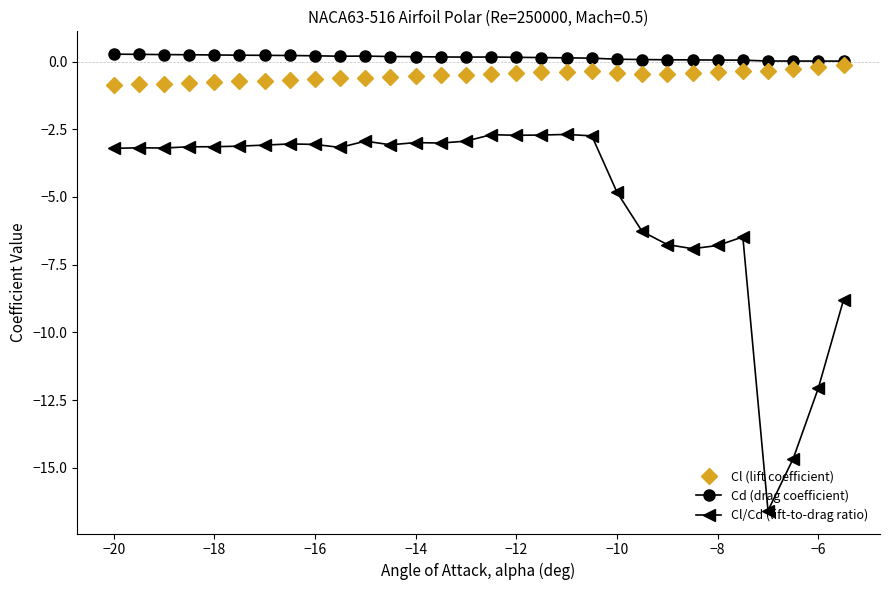

What are all the series names shown in the legend?

Cl (lift coefficient), Cd (drag coefficient), Cl/Cd (lift-to-drag ratio)